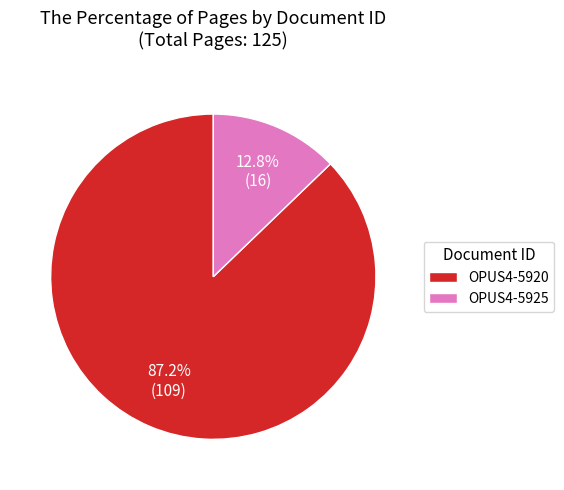

Count the number of slices in the pie.

2